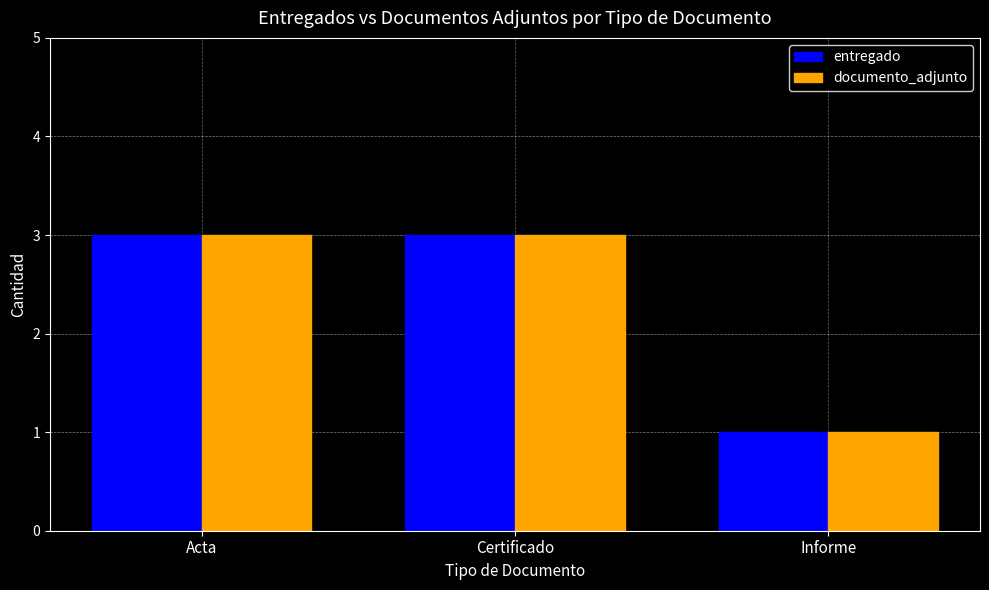

What are all the series names shown in the legend?

entregado, documento_adjunto